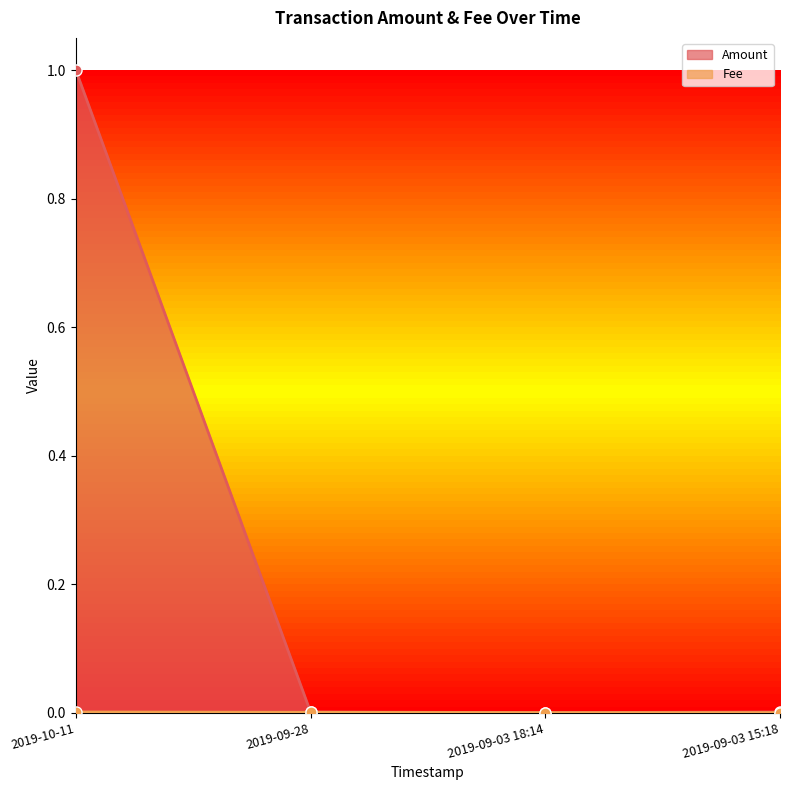

The value of Amount at 2019-10-11 is 1.7. True or false?

False